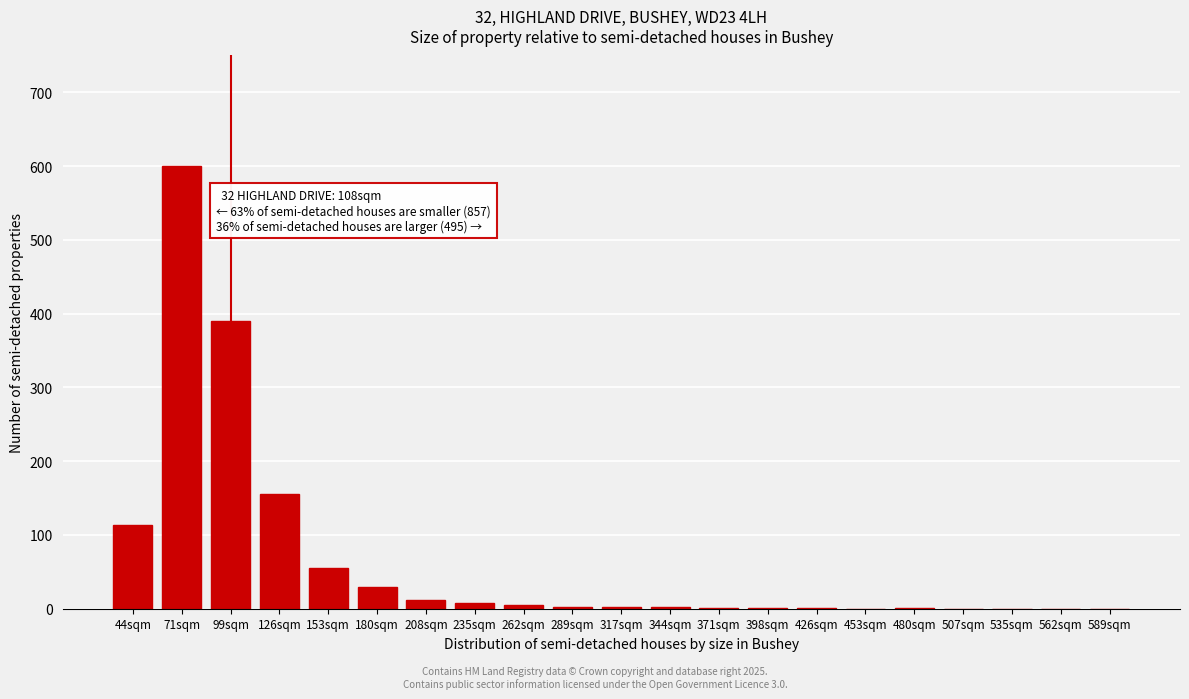

What is the sum of all values?

1379